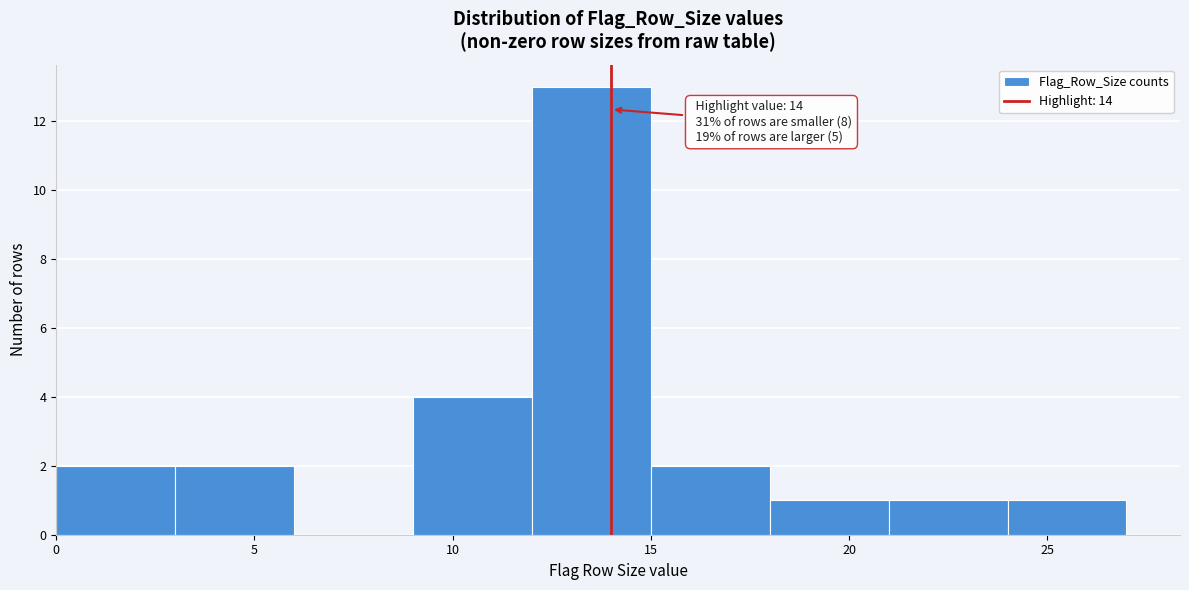

Which range on the x-axis has the tallest bar?

12 to 15